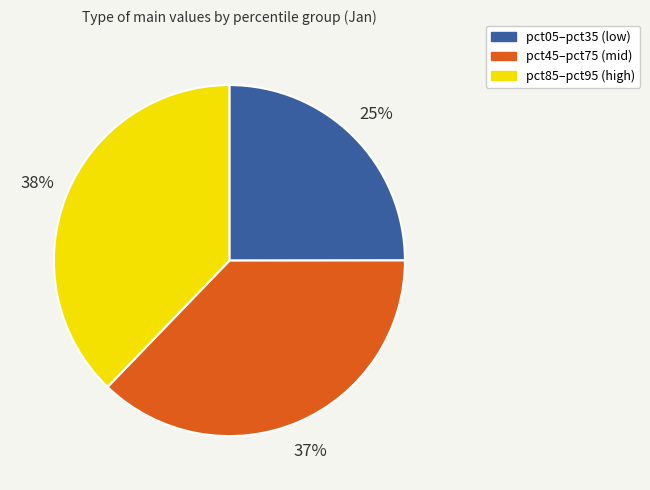

To the nearest percent, what is the difference between the largest and smallest slice percentages?

13%